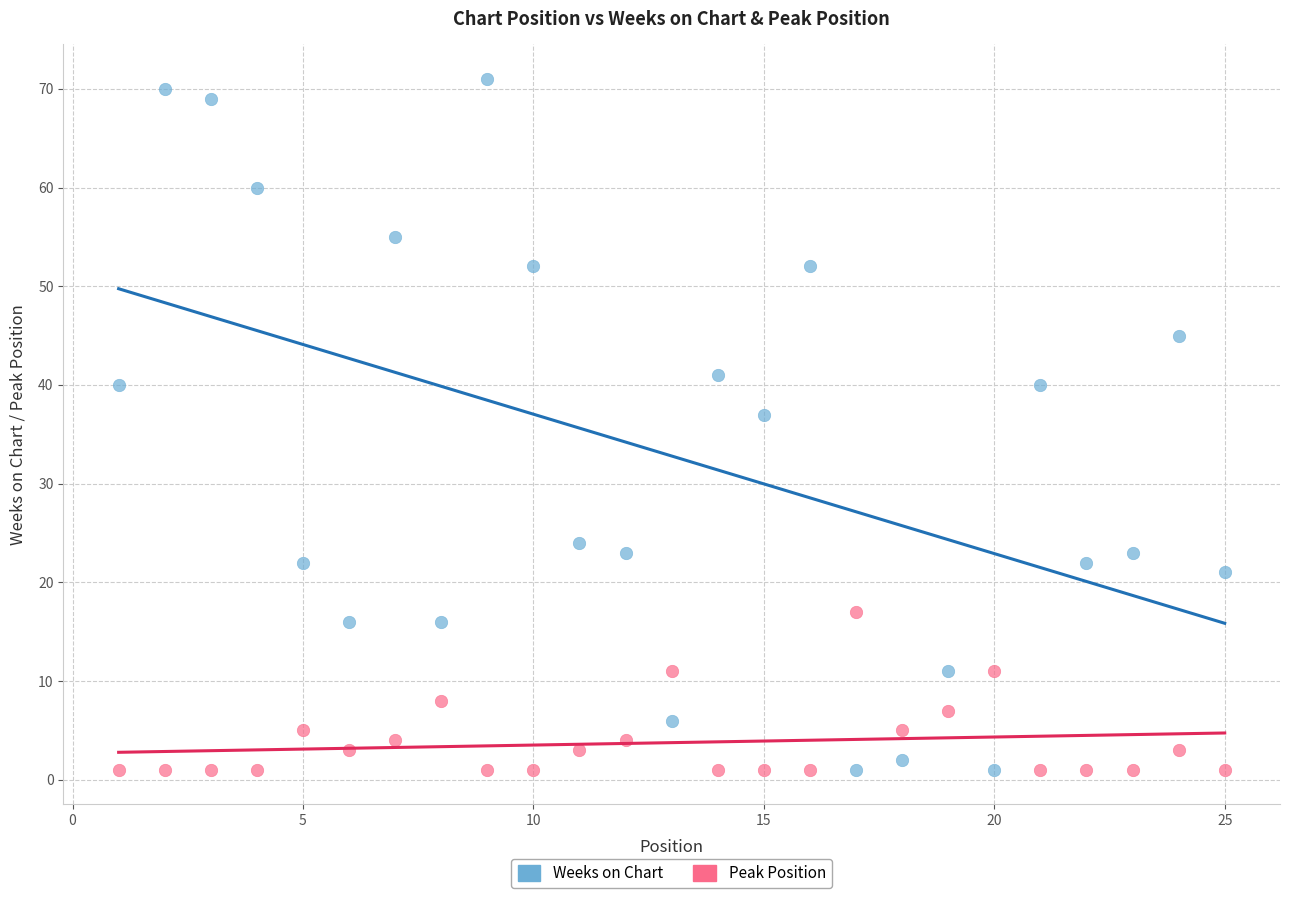

In the Weeks on Chart series, what Y value is closest to 36?

37